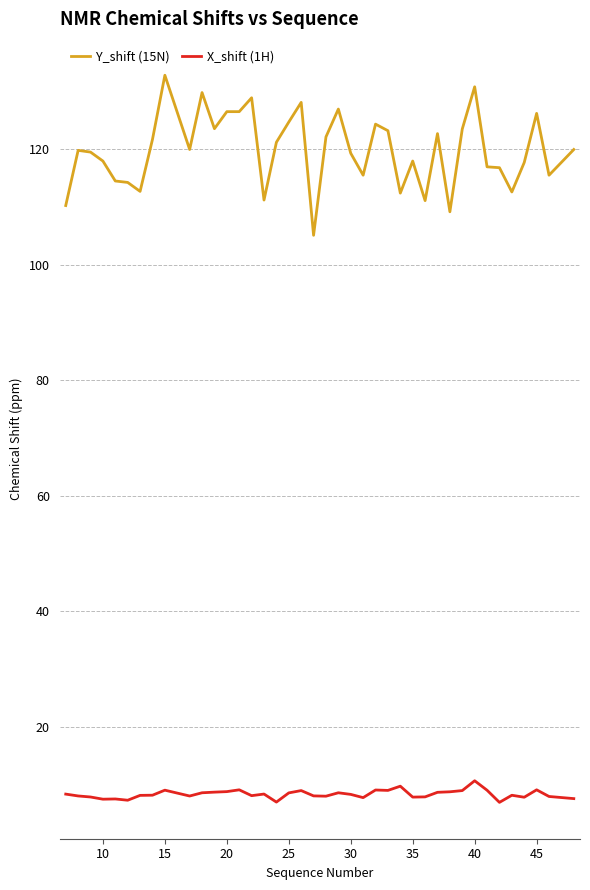

How many lines are shown in the chart?

2